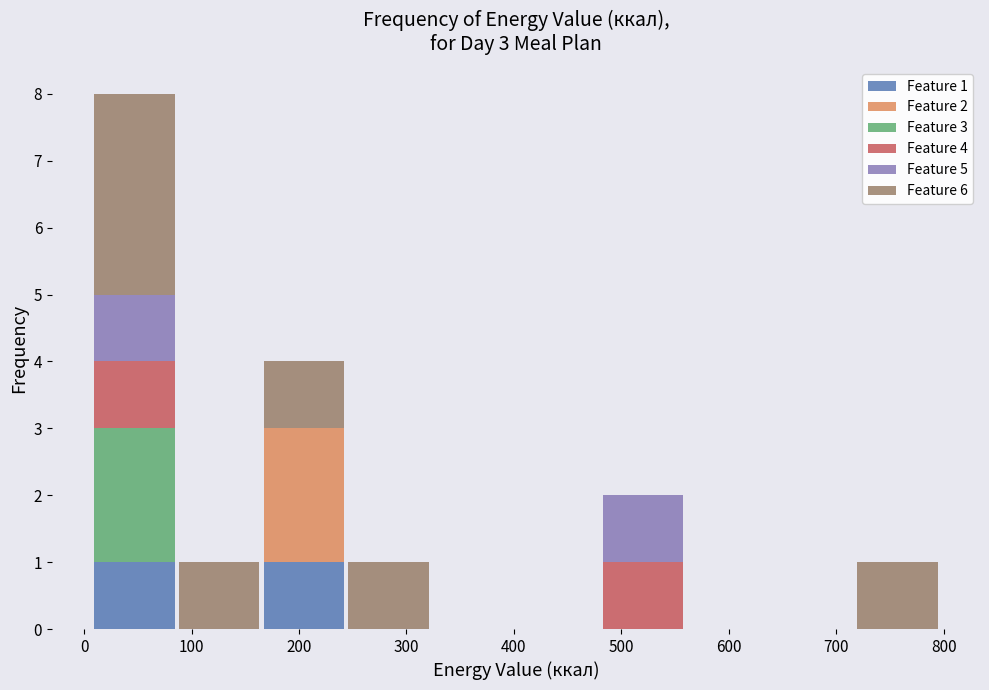

Which range on the x-axis has the tallest stacked bar (by total height)?

10 to 90